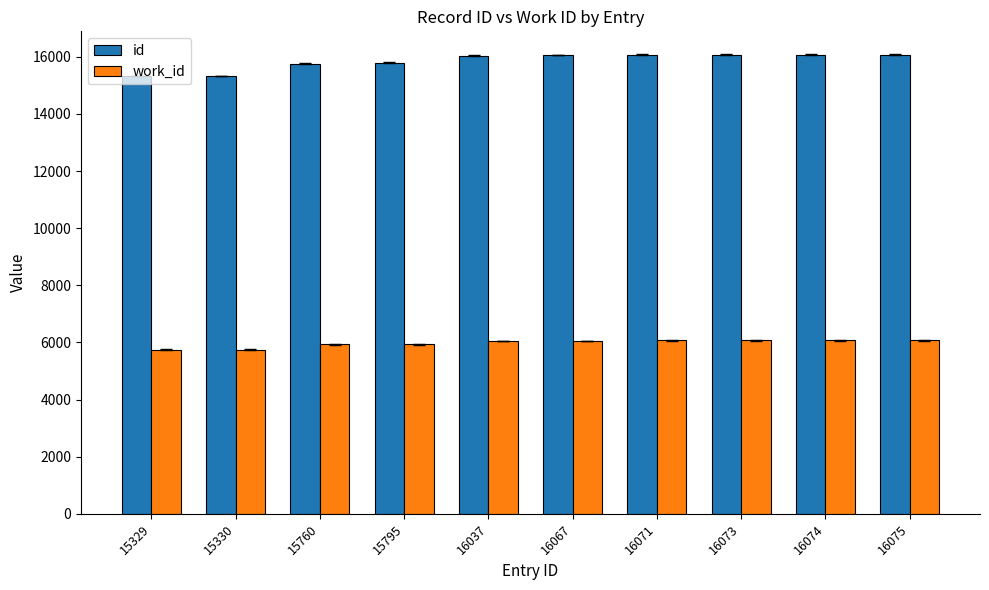

What is the smallest value displayed?

5750